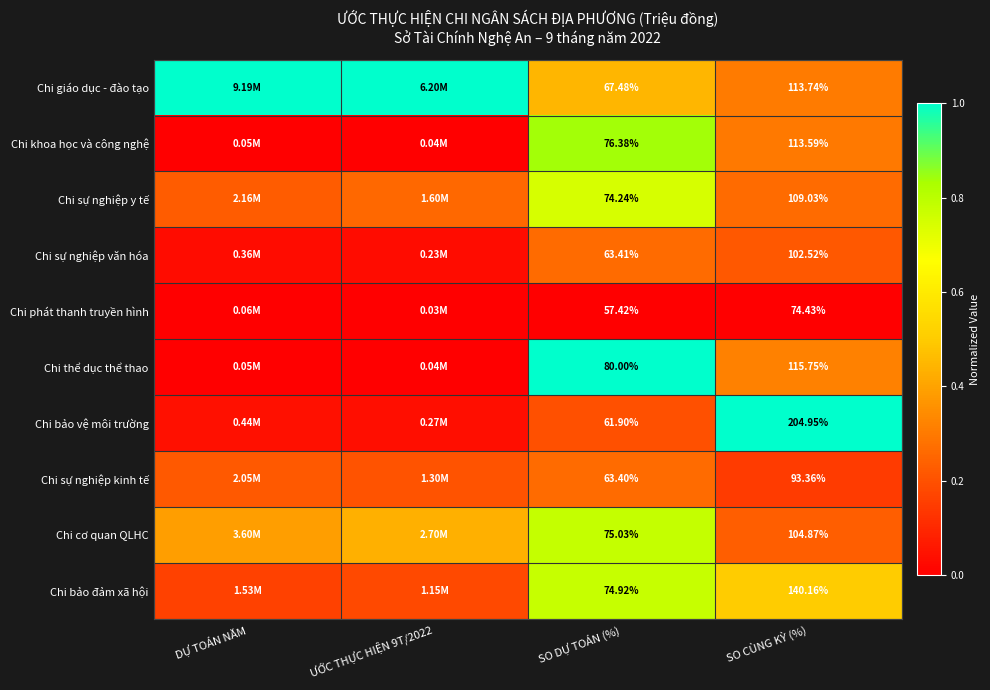

Is the value of Chi sự nghiệp văn hóa at SO CÙNG KỲ (%) greater than the value of Chi cơ quan QLHC at SO CÙNG KỲ (%)?

No